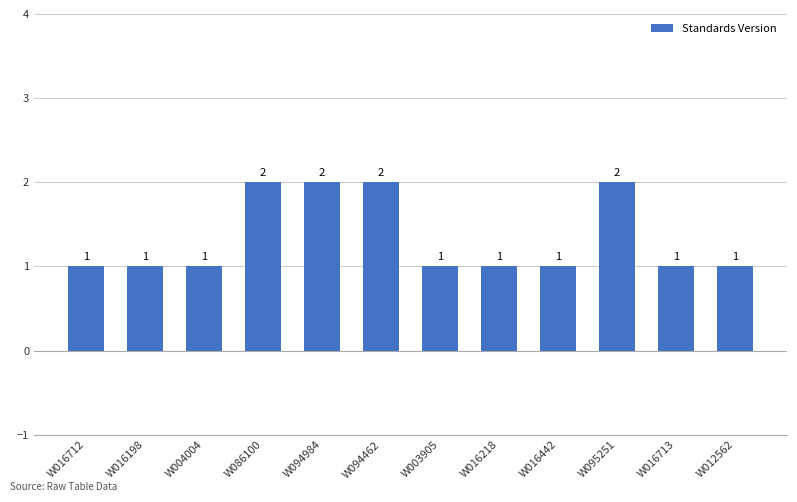

Reading left to right, transcribe all the data shown in this chart.

W016712=1	W016198=1	W004004=1	W086100=2	W094984=2	W094462=2	W003905=1	W016218=1	W016442=1	W095251=2	W016713=1	W012562=1